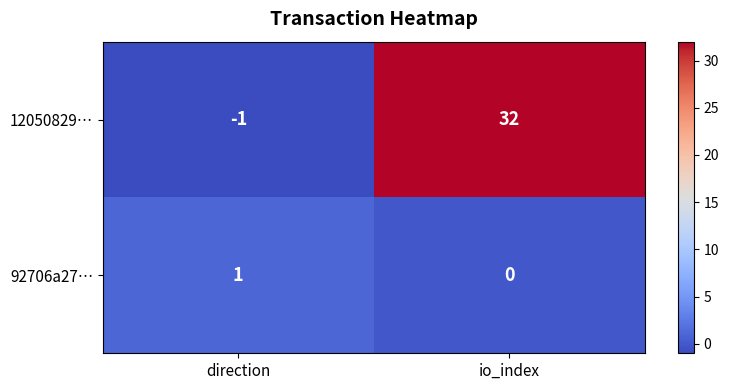

List the series in order of their overall mean, highest first.

12050829…, 92706a27…